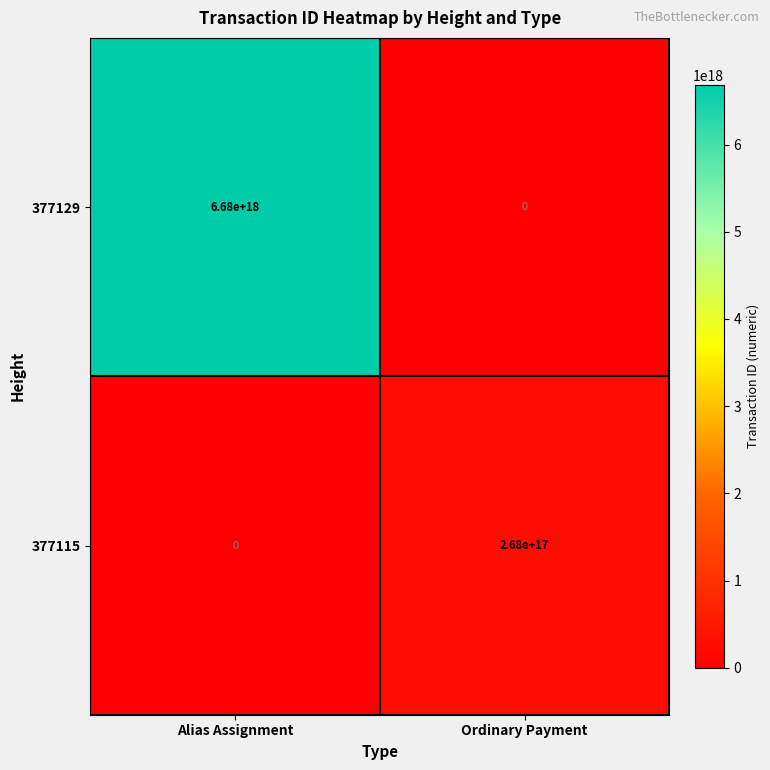

Between Alias Assignment and Ordinary Payment, which series saw the biggest shift?

377129